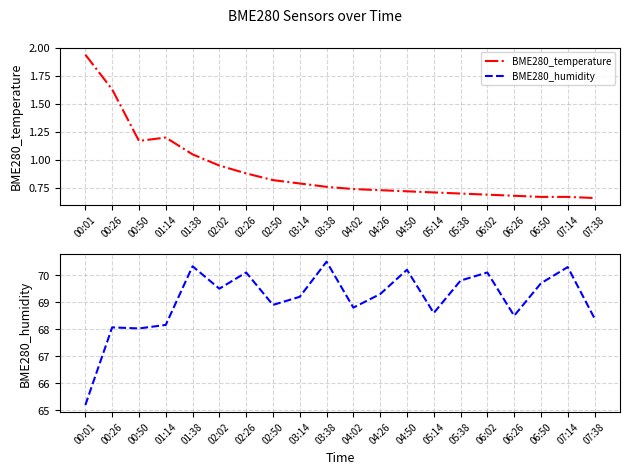

Which series has the largest total across all categories?

BME280_humidity